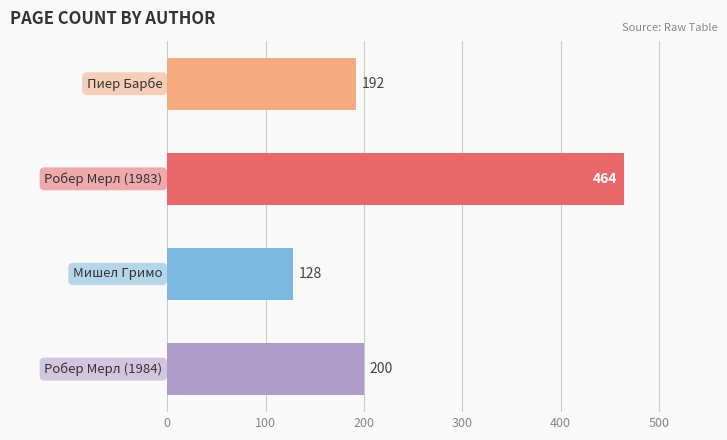

Reading top to bottom, extract all data points from this chart.

192	464	128	200